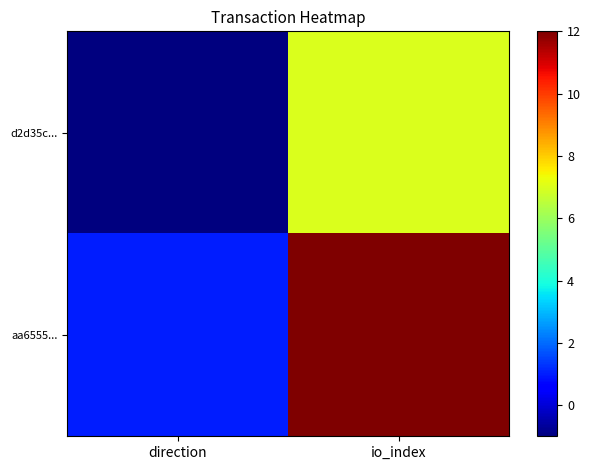

Between direction and io_index, which is larger?

io_index